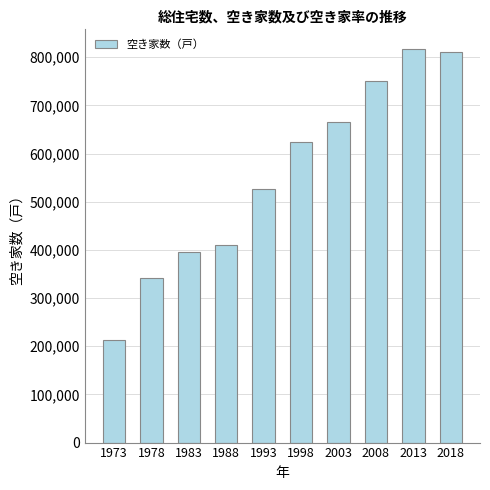

What is the greatest value displayed?

817100